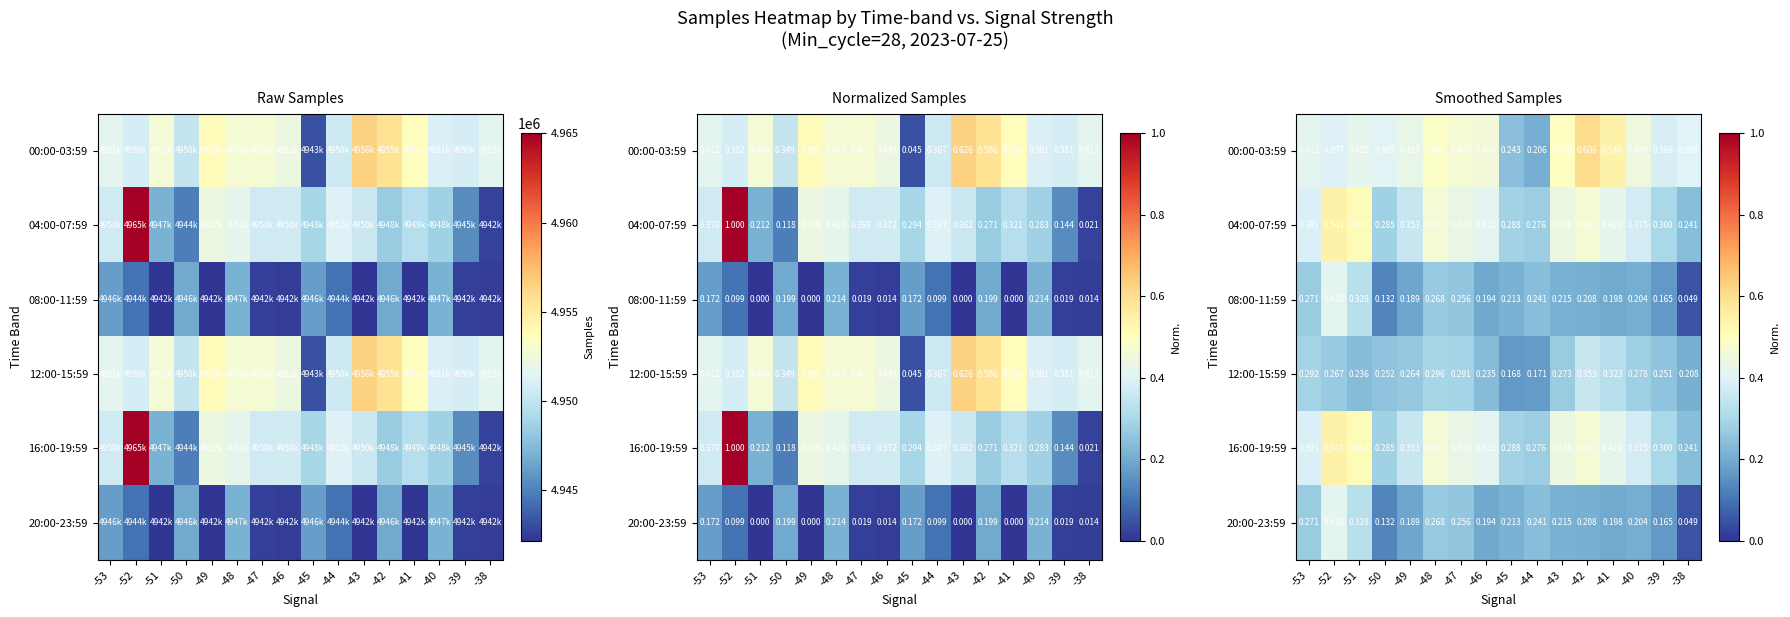

What is the difference between the second highest and second lowest values in the 20:00-23:59 series?

0.2